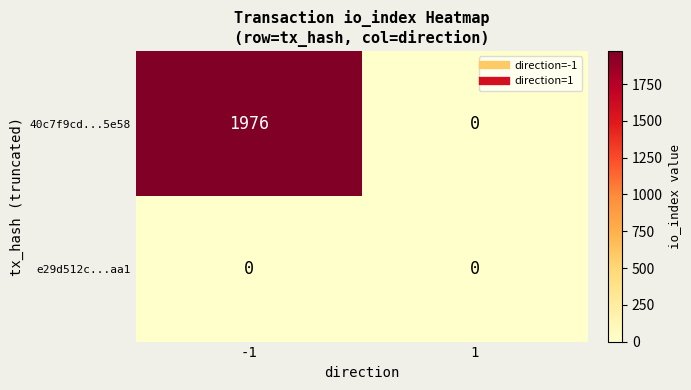

The 40c7f9cd...5e58 series shows 3217 at -1. True or false?

False